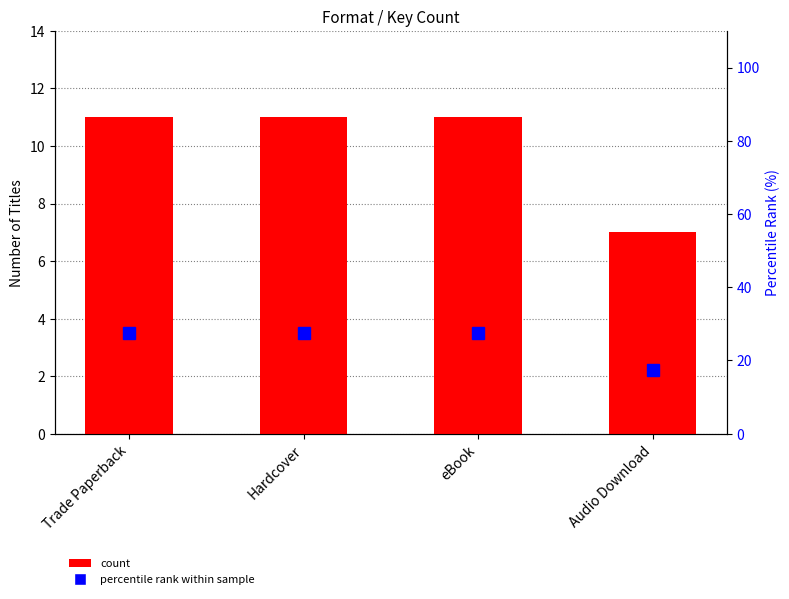

Rank the series by their average value, from highest to lowest.

percentile rank within sample, count